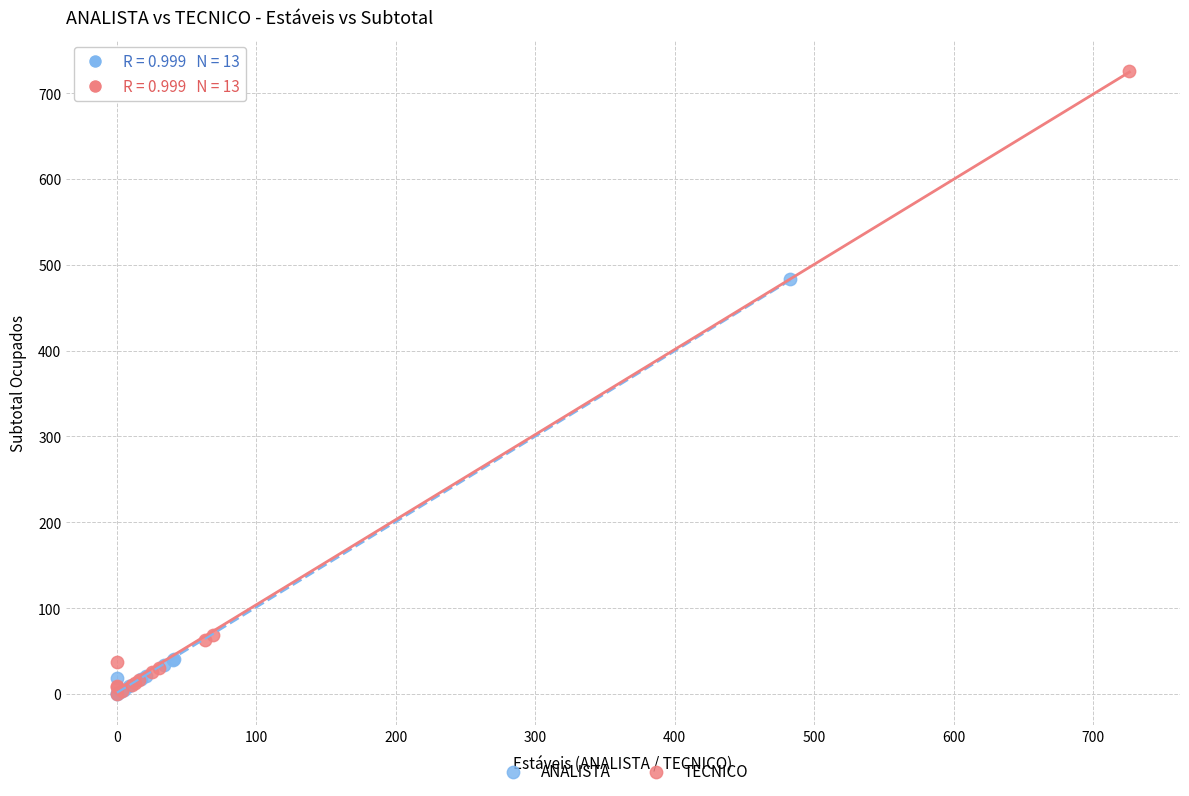

Which series has the widest spread of Y values?

TECNICO